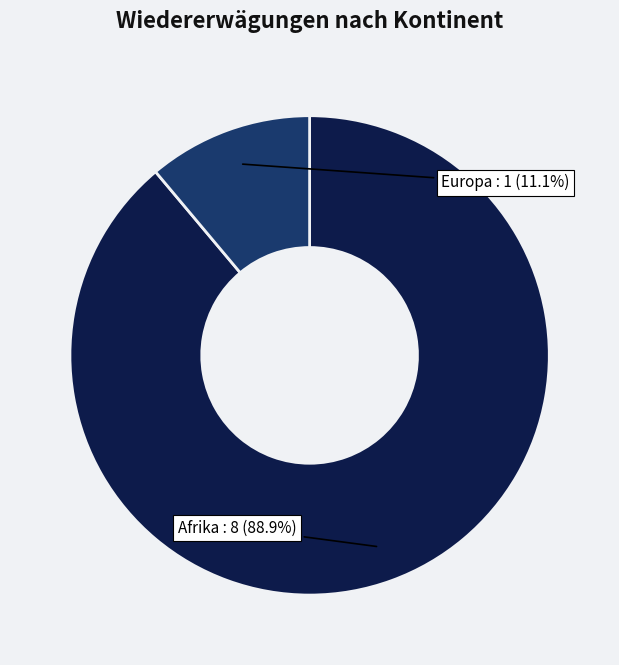

Is there any slice that represents more than half of the pie?

Yes